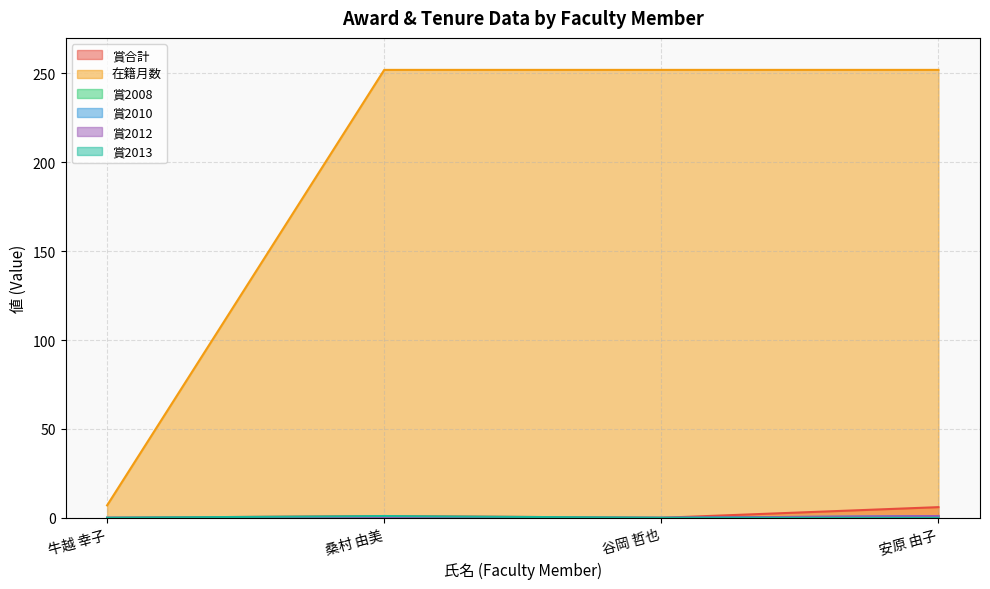

Does the chart have visible grid lines?

Yes